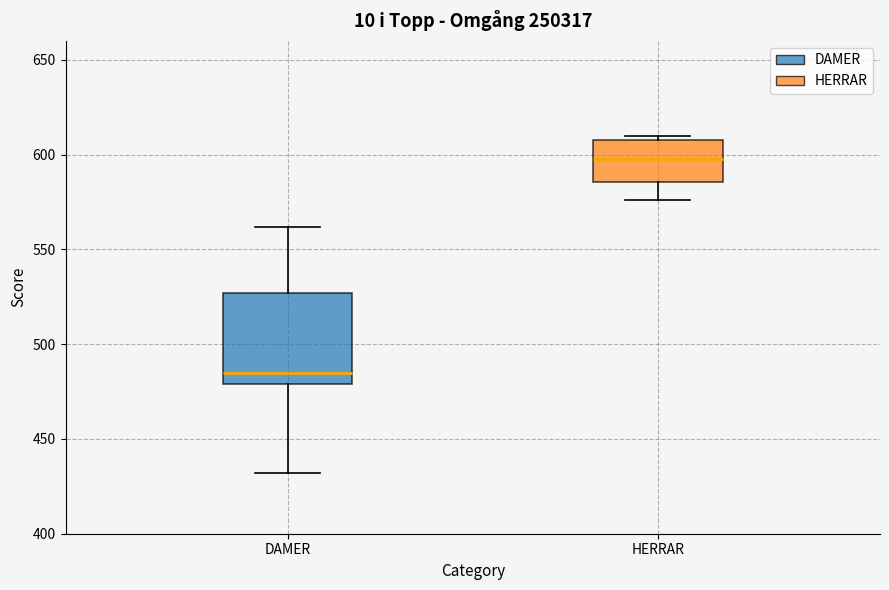

Reading left to right, read every box against the y-axis: the position of its median line, the range the box covers, and the ends of its whiskers. The values are not printed on the chart, so give them approximately, as read against the axis.

DAMER: median 485, box 480 to 525, whiskers 430 to 560
HERRAR: median 600, box 585 to 610, whiskers 575 to 610 (just above the box's upper edge)